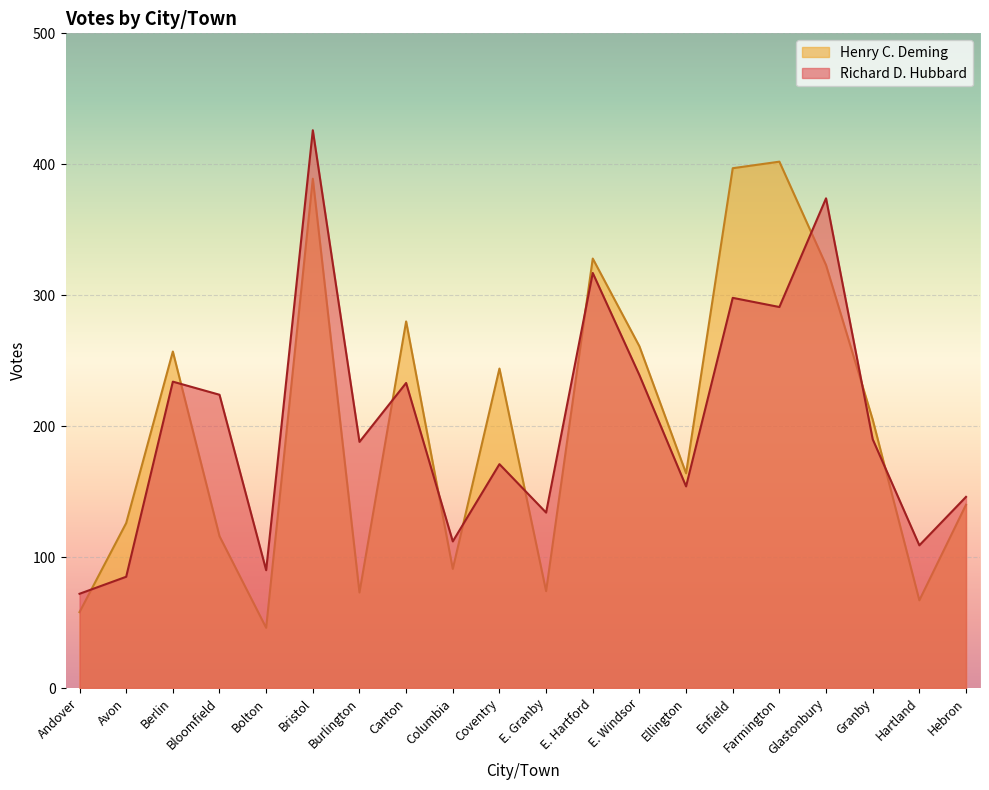

Between which two adjacent categories do Henry C. Deming and Richard D. Hubbard first intersect?

Andover and Avon